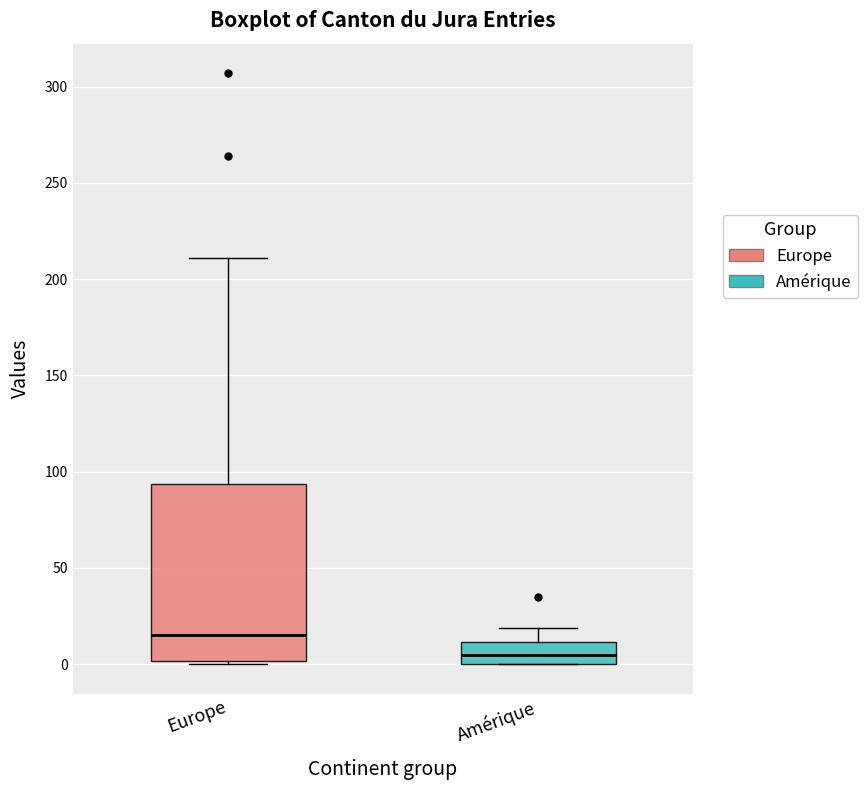

Which box is the tallest, from its lower edge to its upper edge?

Europe